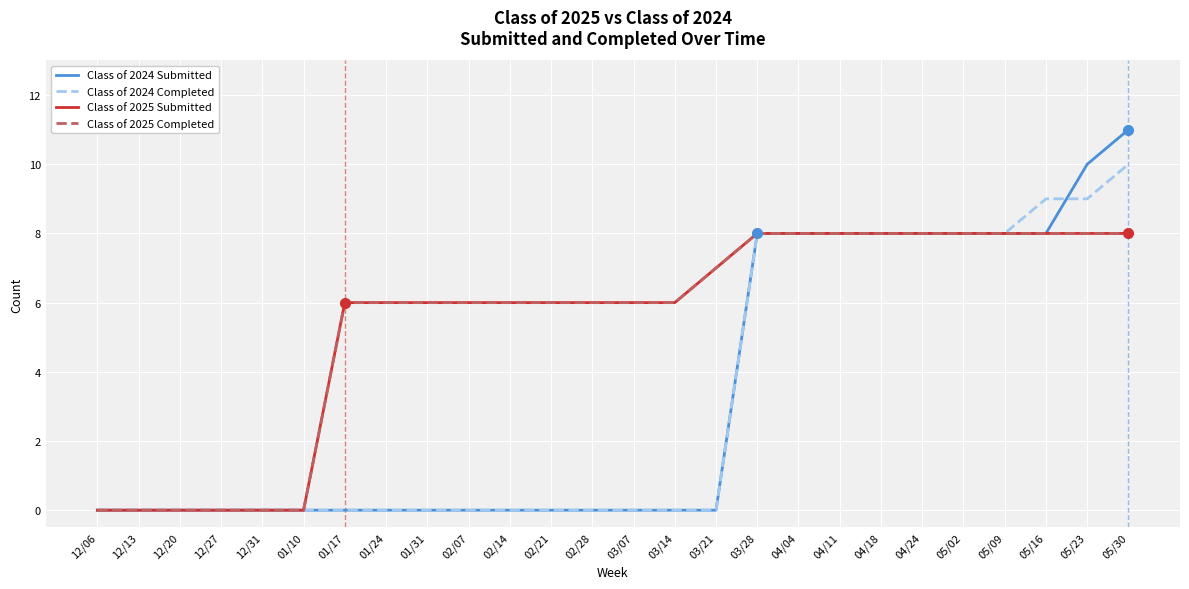

Does the chart display data point markers on the line(s)?

No